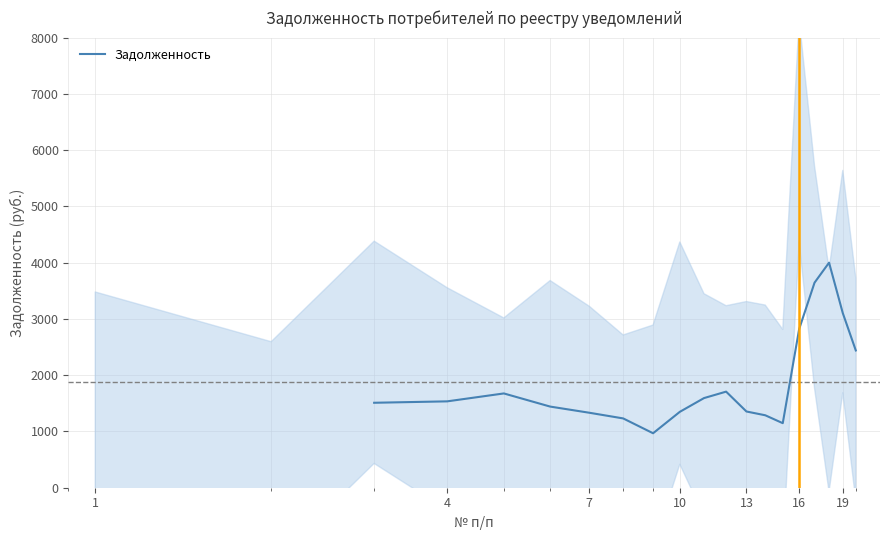

What is the maximum value for Задолженность?

4000.2